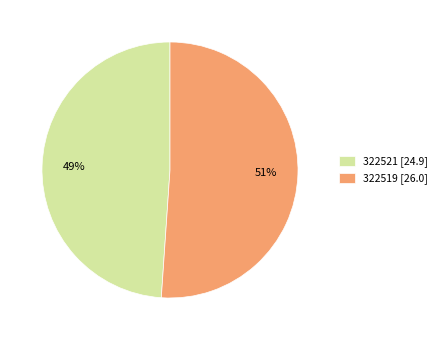

Count the number of slices in the pie.

2